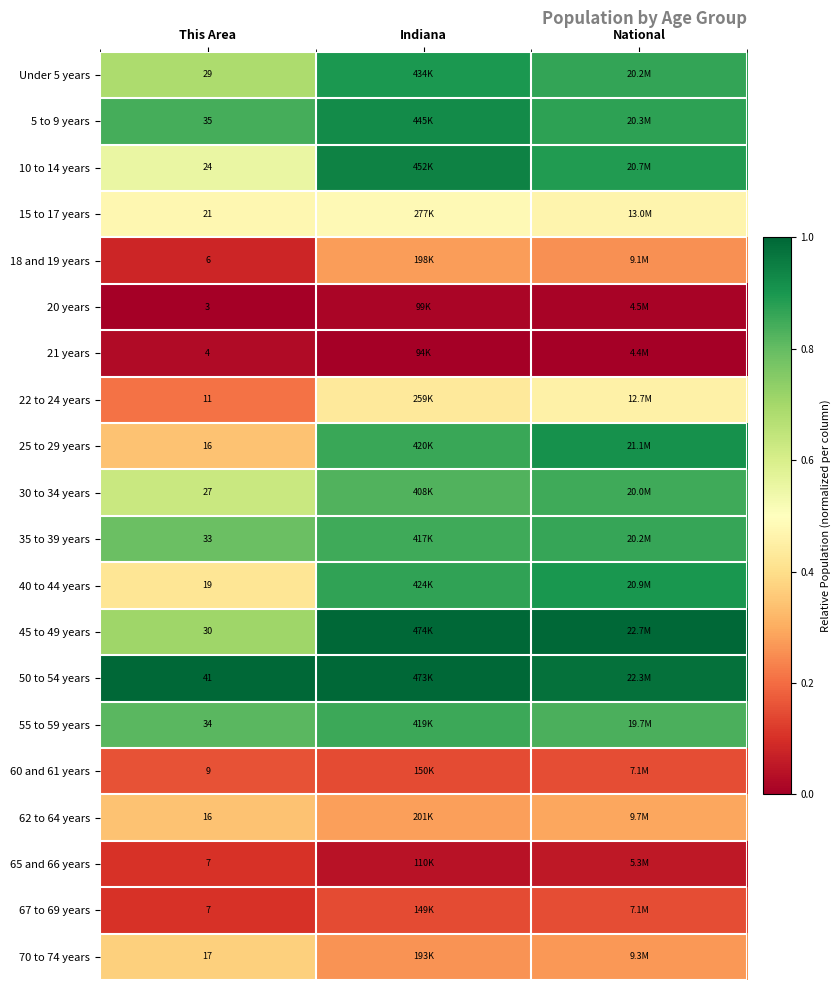

The 20 years series shows 0.0 at Indiana. True or false?

True